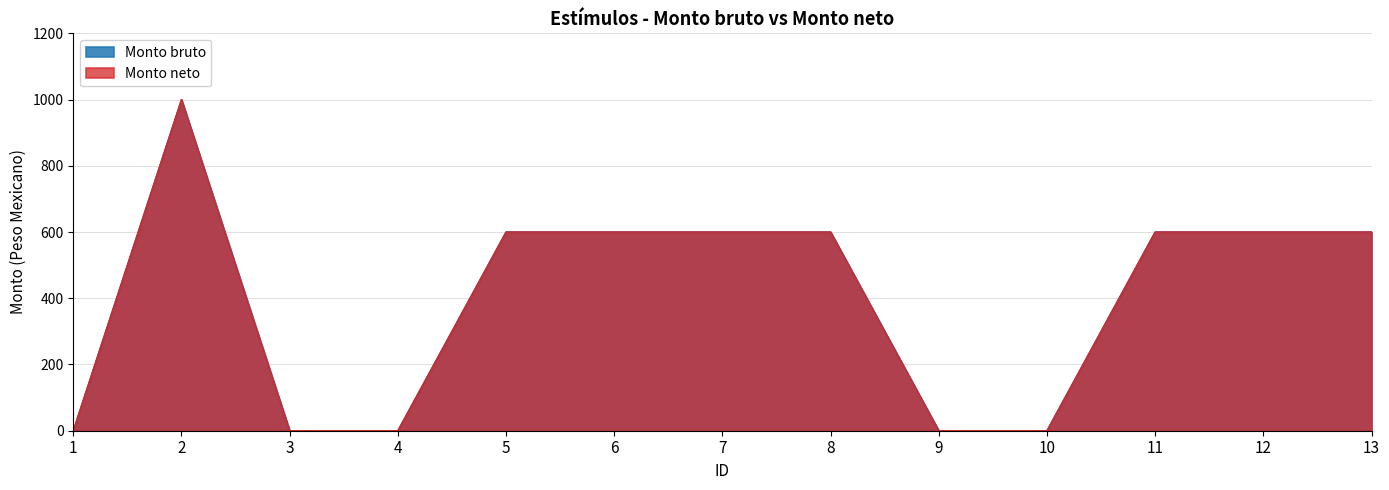

The value of Monto bruto at 5 is 600. True or false?

True